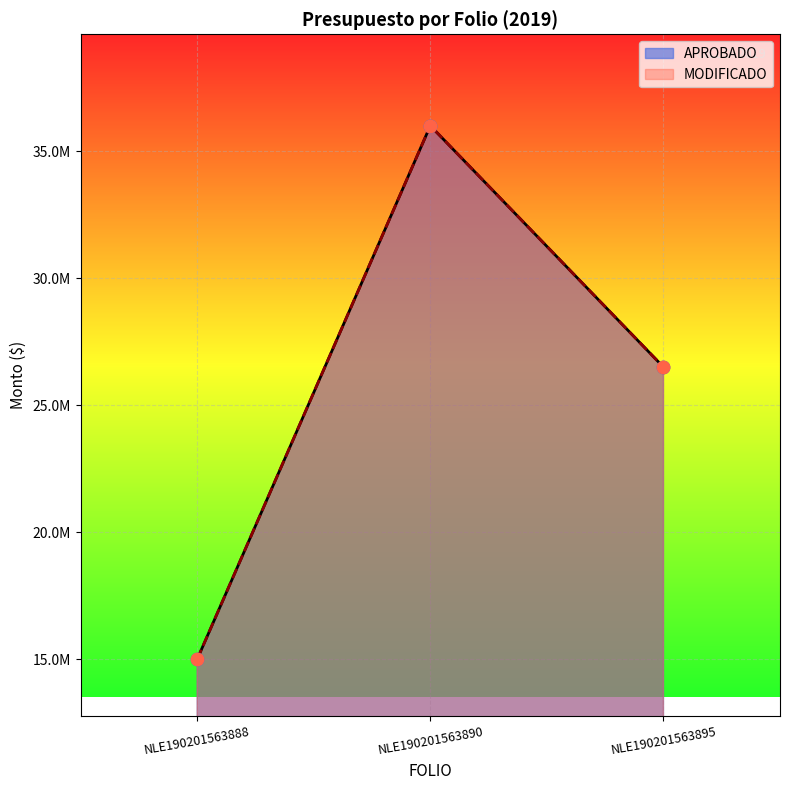

Which series contains the highest Y value?

APROBADO